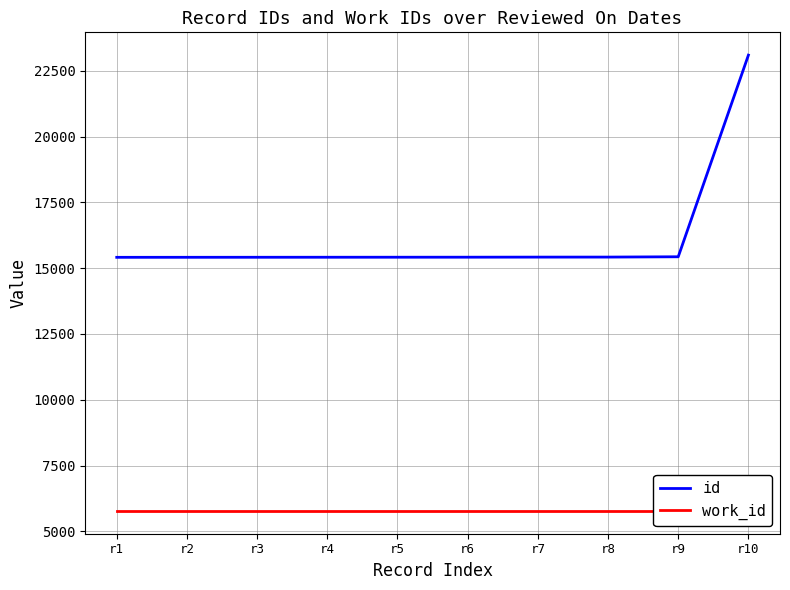

Count the number of categories in the chart.

10